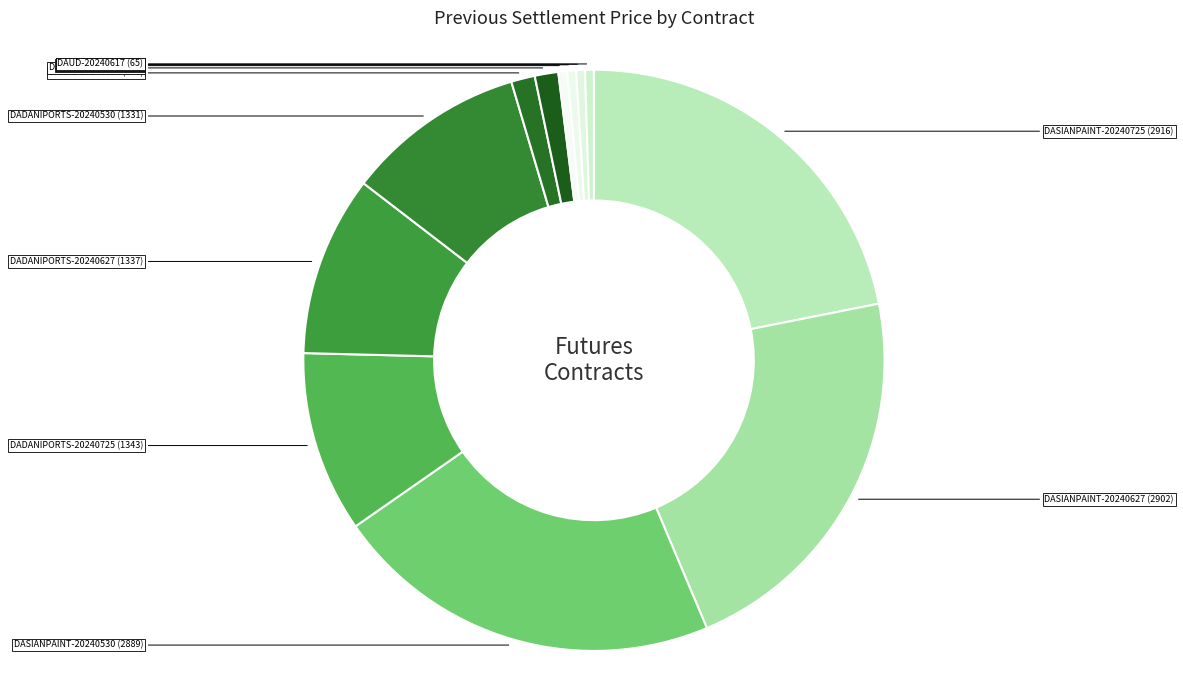

Does DASIANPAINT-20240530 represent more than half of the total?

No